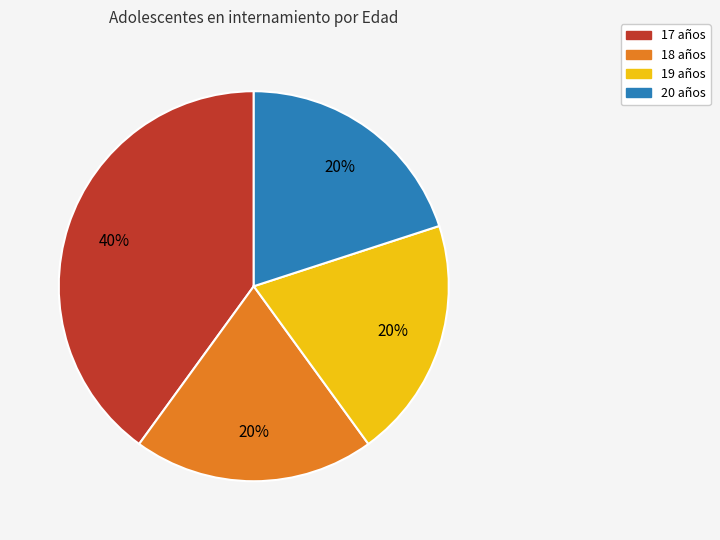

What is the largest slice in the pie chart?

17